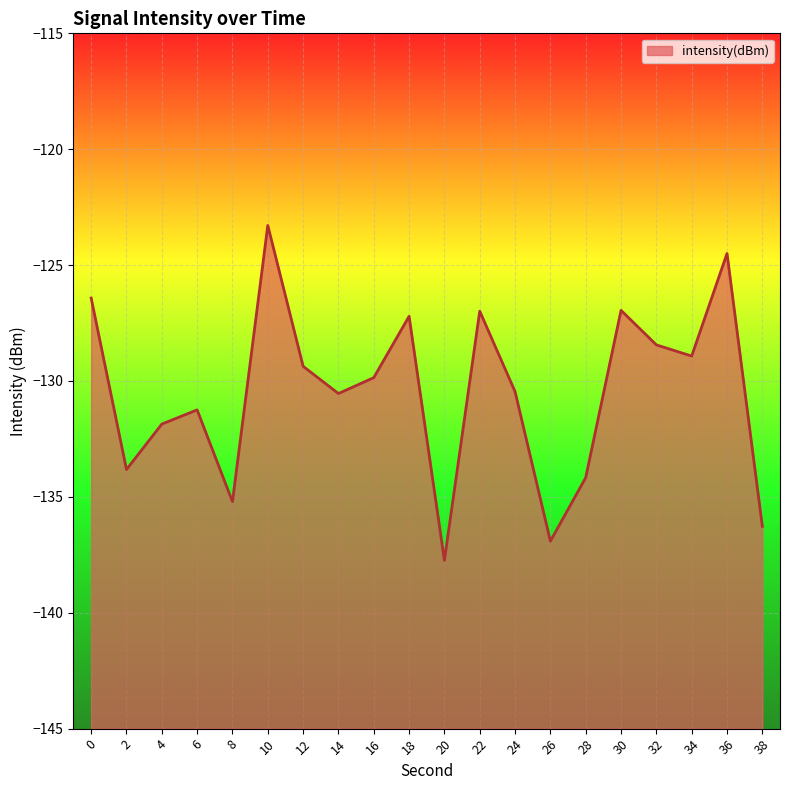

How many interior local valleys (lower than both neighbors) does the data have?

6